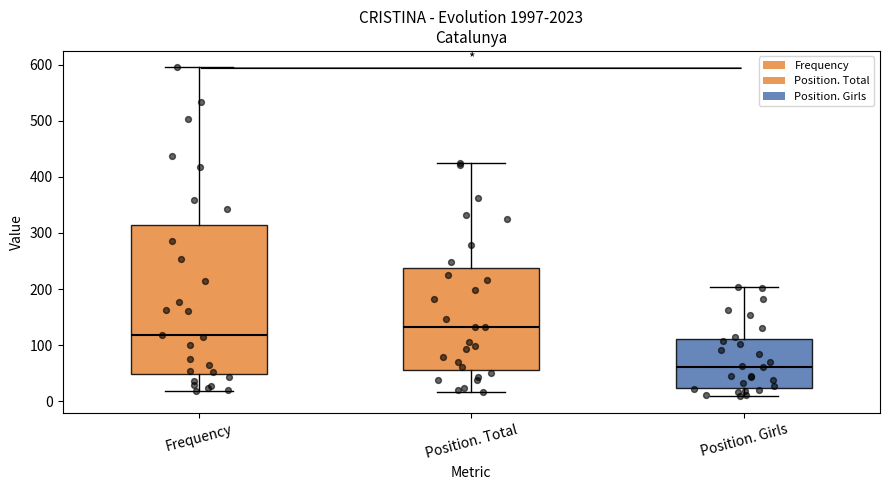

Reading left to right, transcribe this box plot: for each box, give where its median line is, the range the box spans, and where its two whiskers end, as read against the y-axis. The values are not printed on the chart, so give them approximately, as read against the axis.

Frequency: median 120, box 50 to 310, whiskers 20 to 600
Position. Total: median 130, box 60 to 240, whiskers 20 to 420
Position. Girls: median 60, box 20 to 110, whiskers 10 to 200